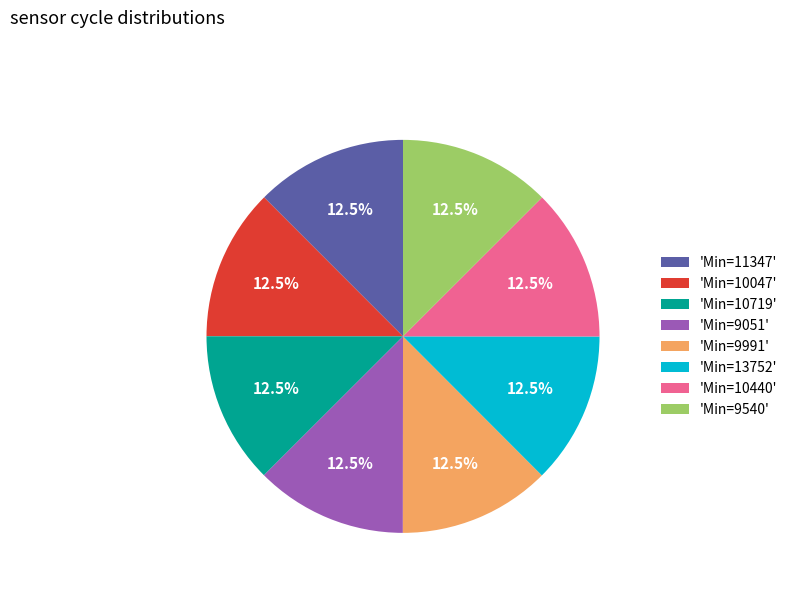

Does any single category account for the majority?

No